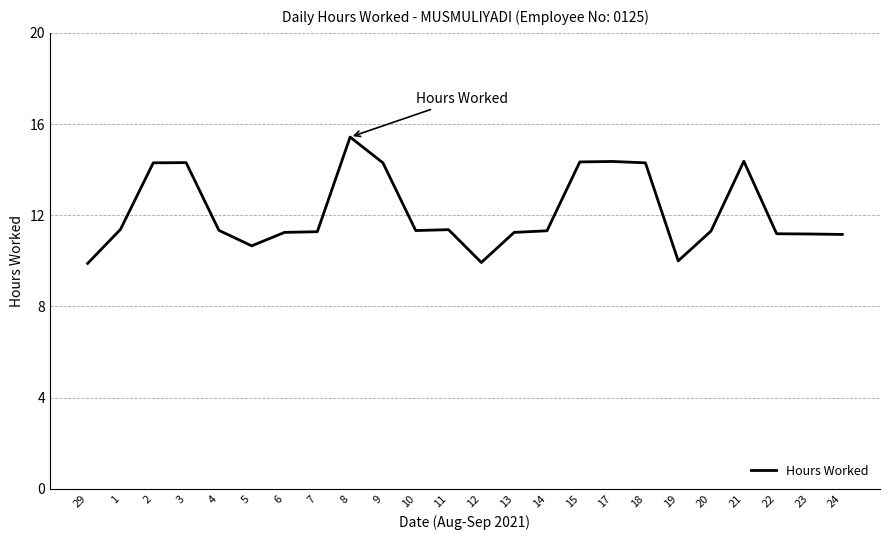

Where does the data first go above 11?

1